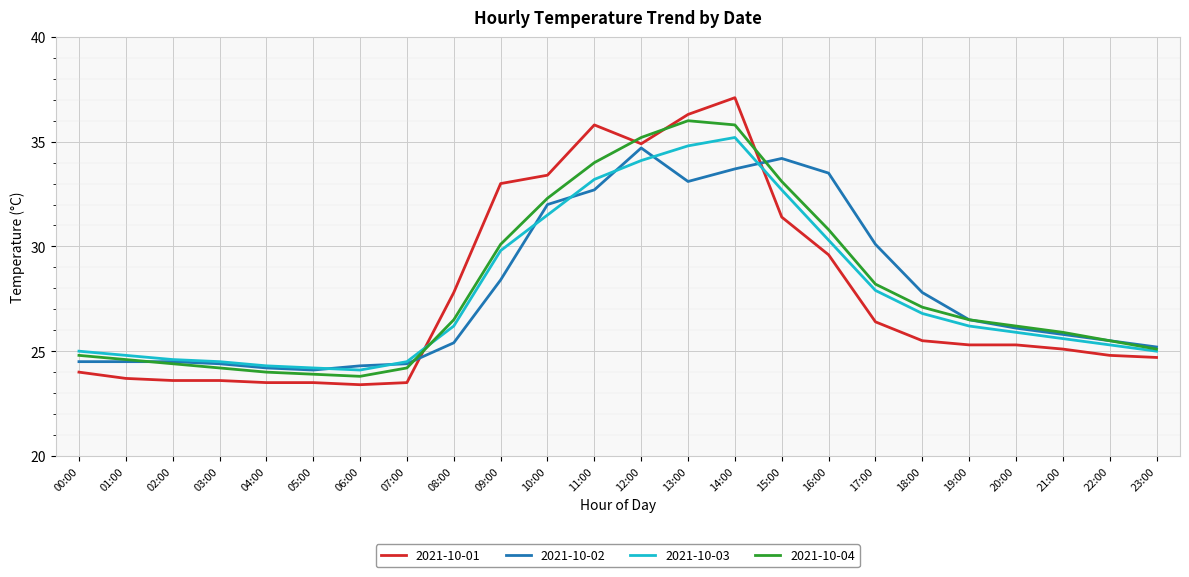

Which series ends up on top after the final intersection of 2021-10-04 and 2021-10-01?

2021-10-04